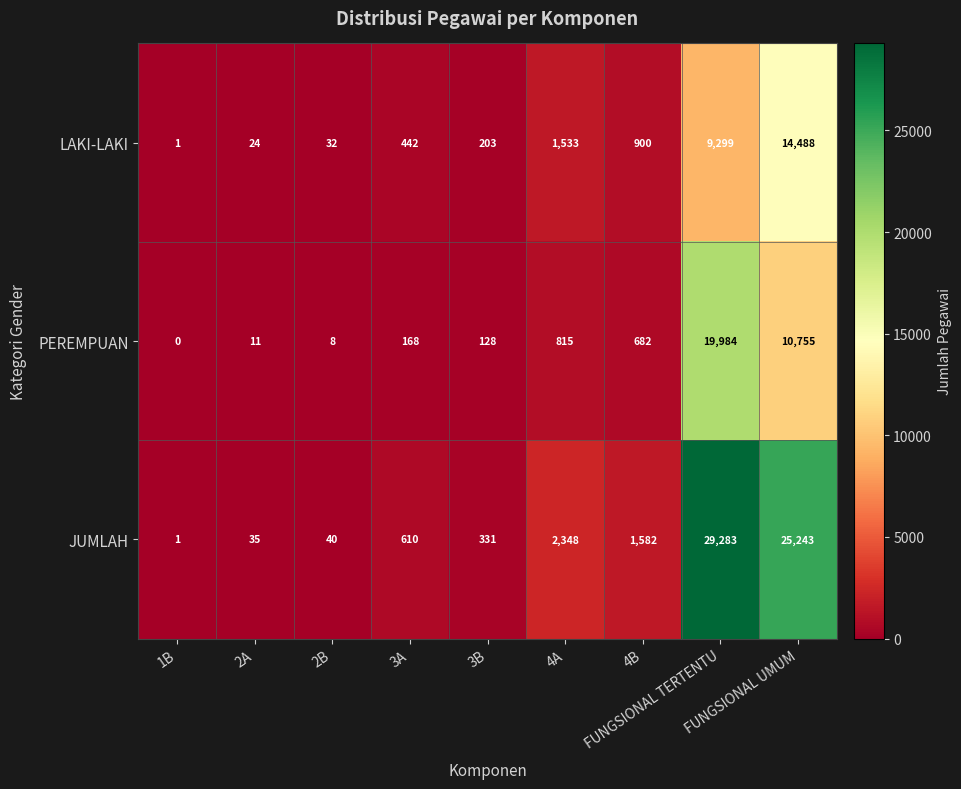

What is the maximum value for JUMLAH?

29283